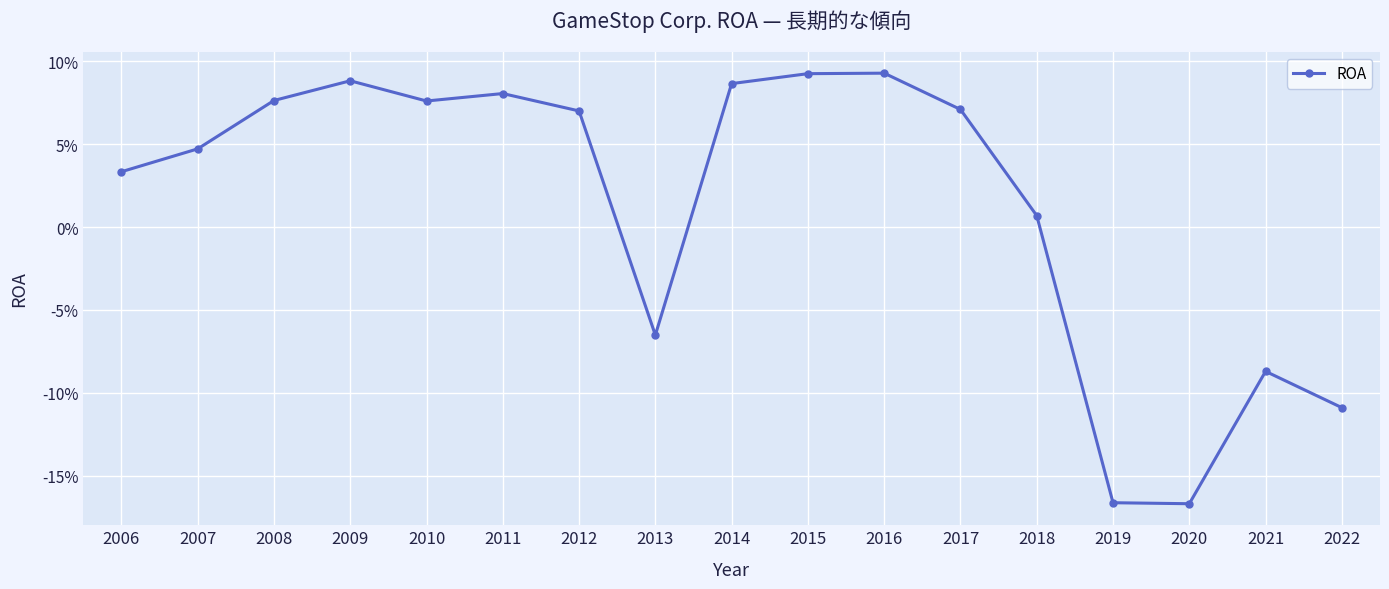

At which label does the data first exceed 0?

2006